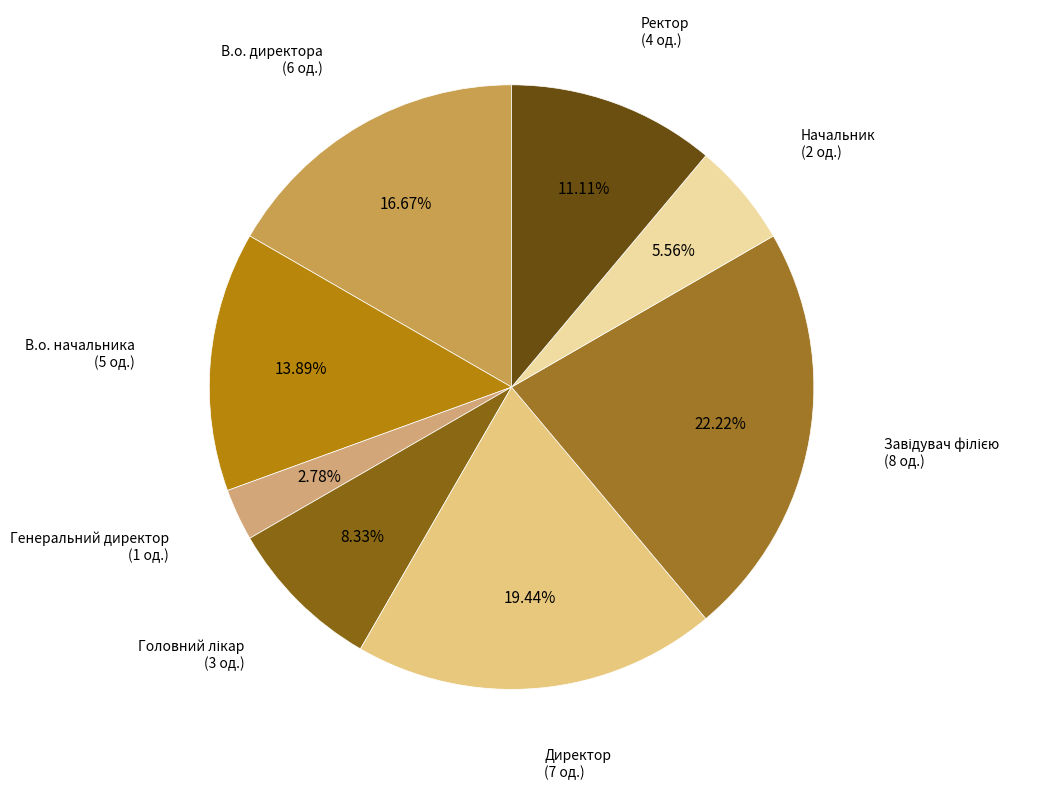

To the nearest percent, what is the difference between the largest and smallest slice percentages?

19%